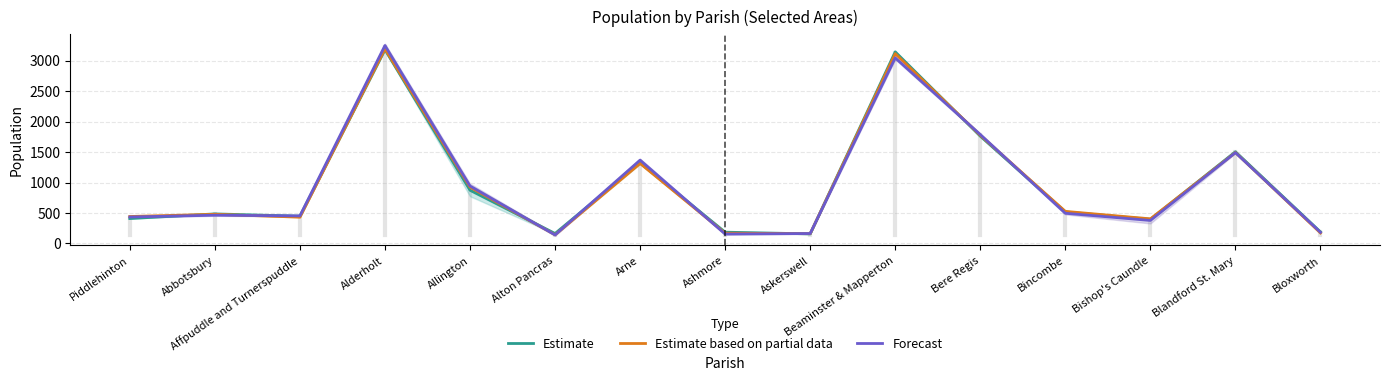

True or false: Estimate based on partial data and Estimate intersect in this chart.

True